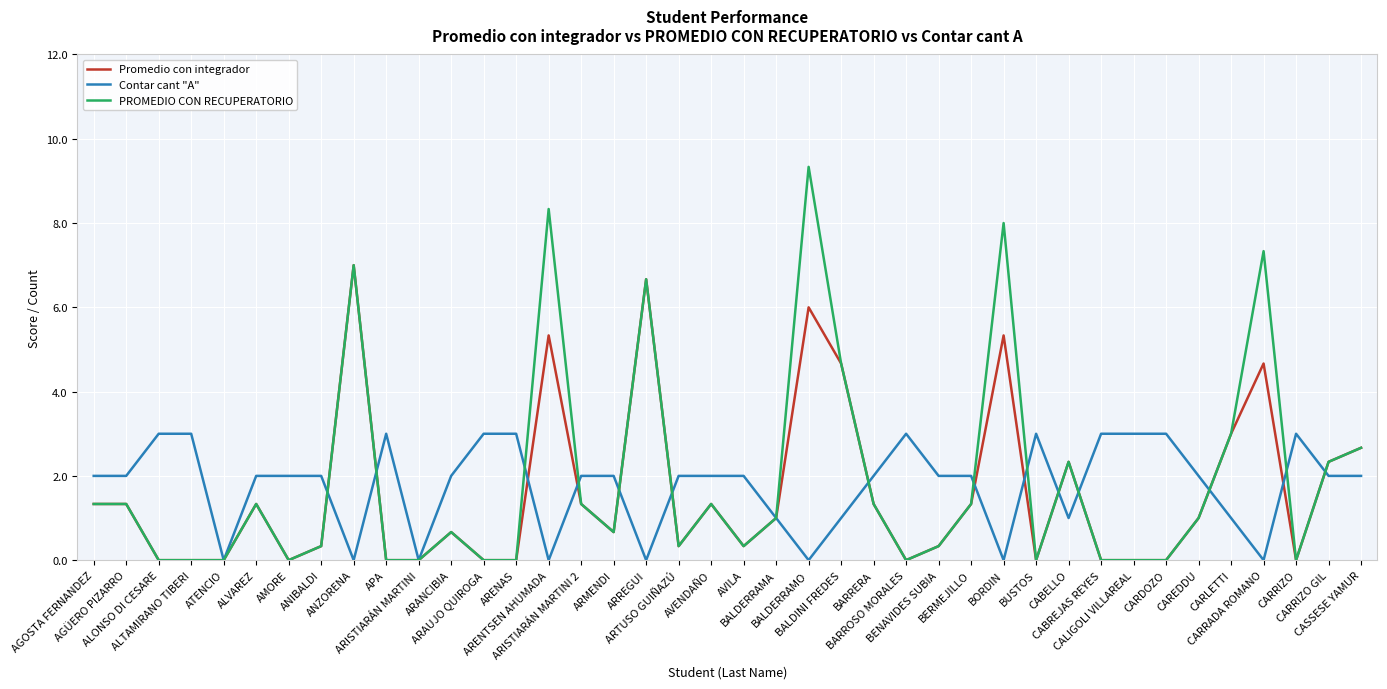

Is the value of PROMEDIO CON RECUPERATORIO at AVILA greater than the value of Contar cant "A" at ARISTIARÁN MARTINI?

Yes